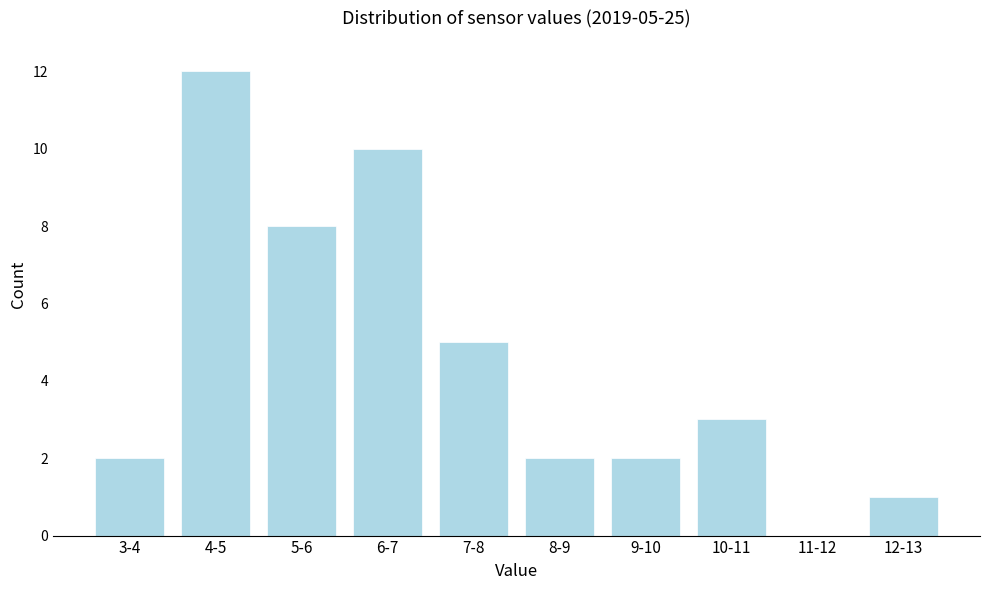

Reading left to right, transcribe all the data shown in this chart.

3-4=2	4-5=12	5-6=8	6-7=10	7-8=5	8-9=2	9-10=2	10-11=3	11-12=0	12-13=1